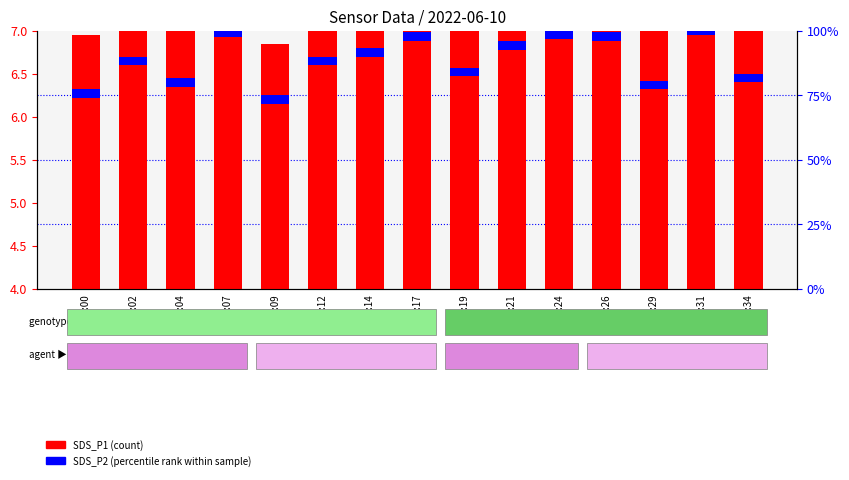

At which label does SDS_P1 (count) first exceed 7?

00:02